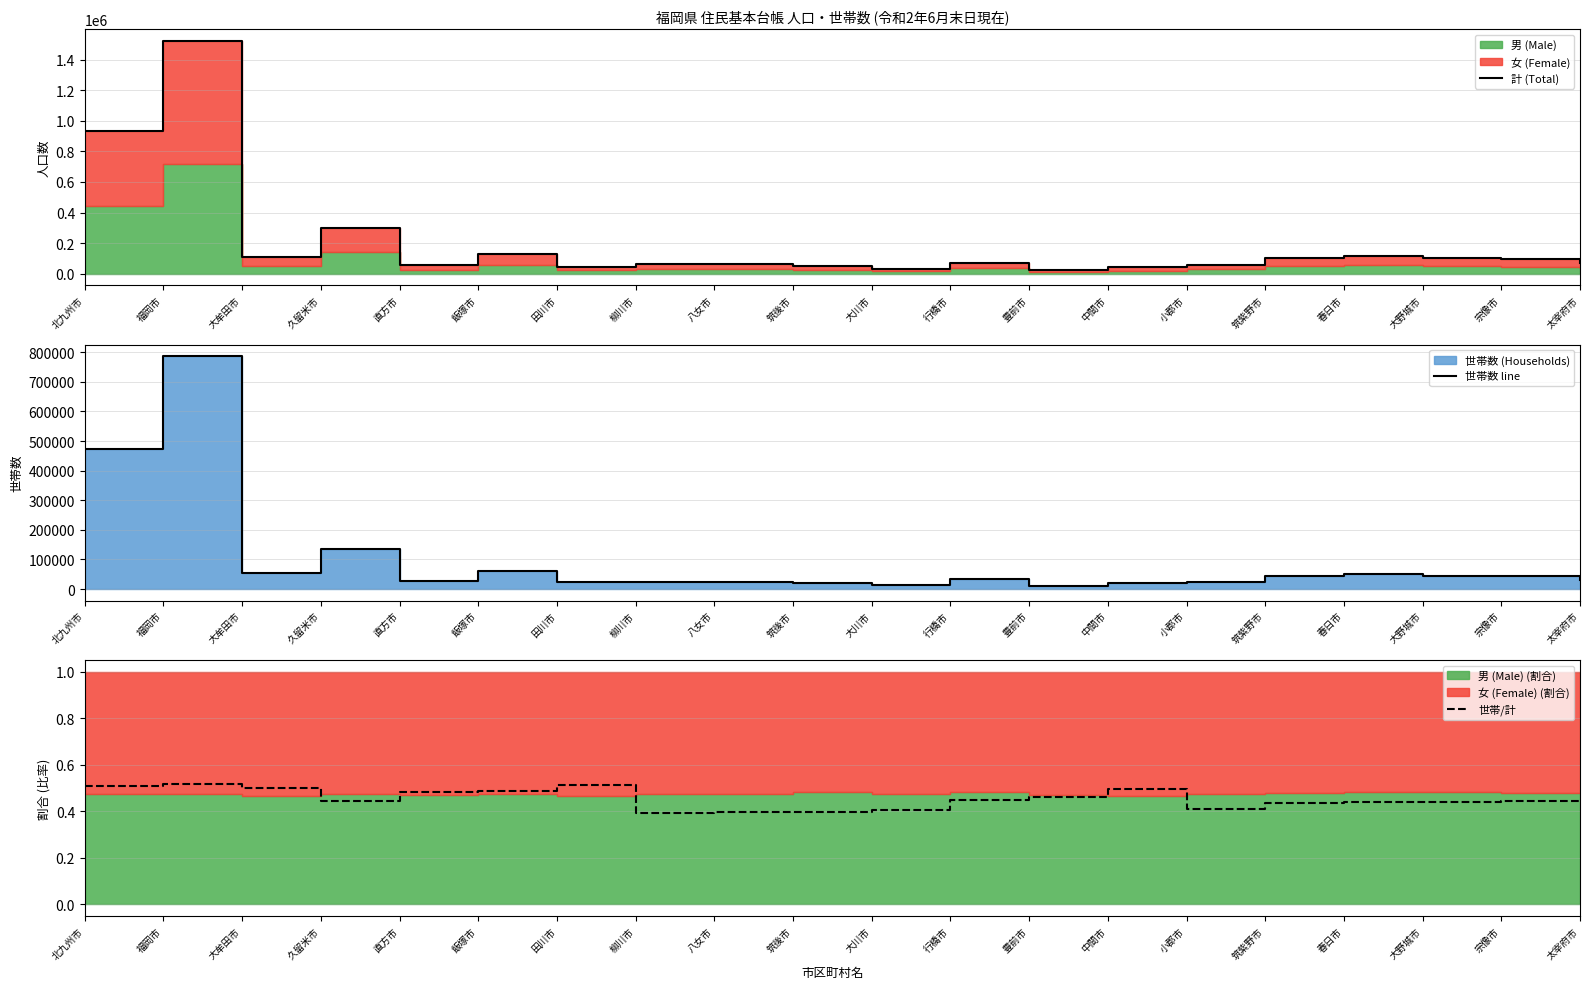

At which label is 計 (Total) closest to 773742?

北九州市